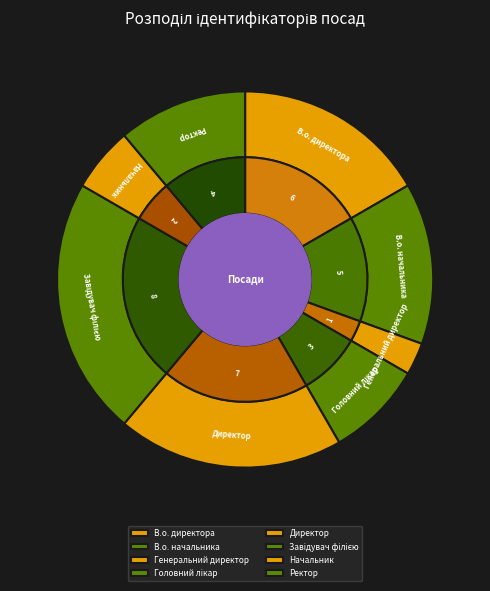

What is the total percentage of В.о. начальника and Директор?

33.3%